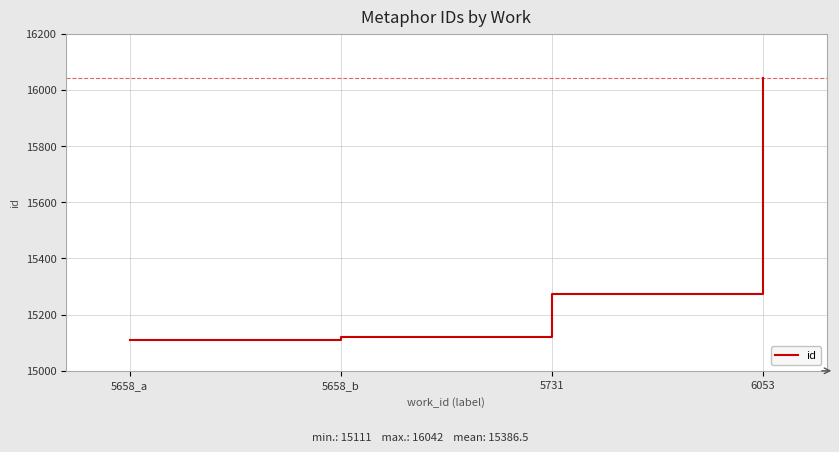

What is the sum of all values?

61546